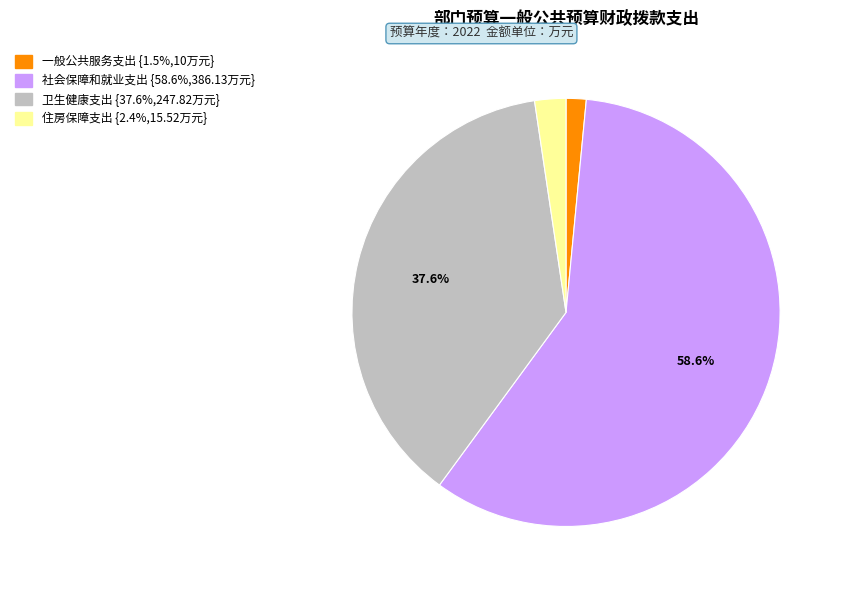

To the nearest percent, what is the difference between the 卫生健康支出 and 社会保障和就业支出 slice percentages?

21%